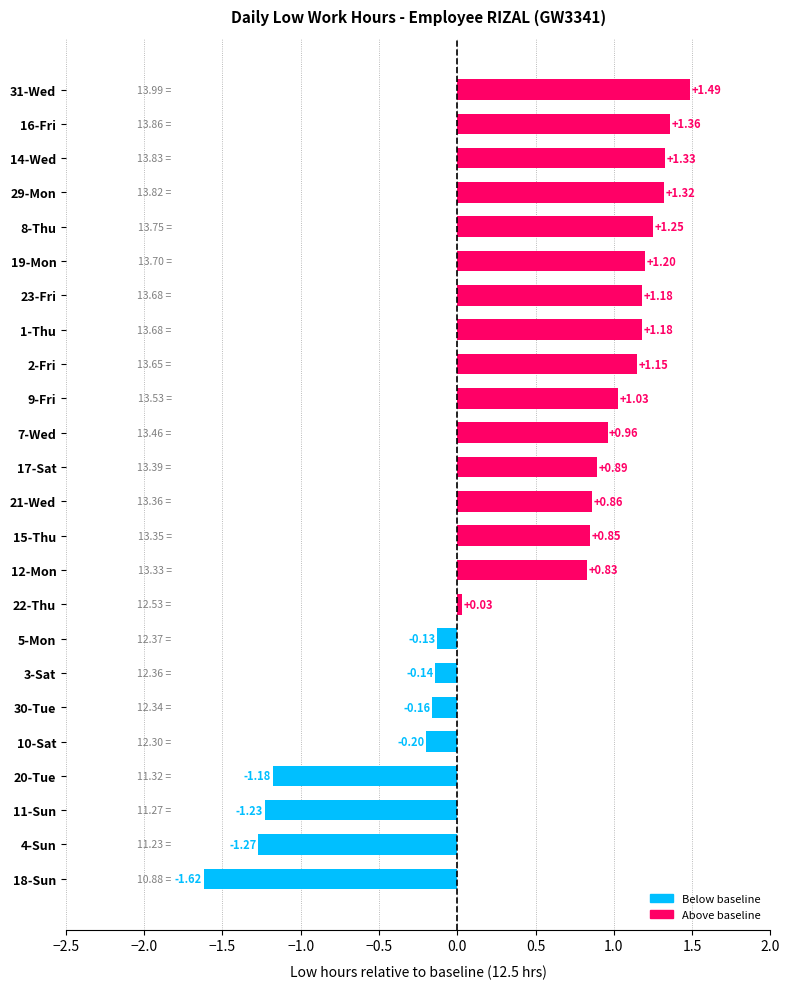

What is the difference between the maximum and minimum values?

3.1